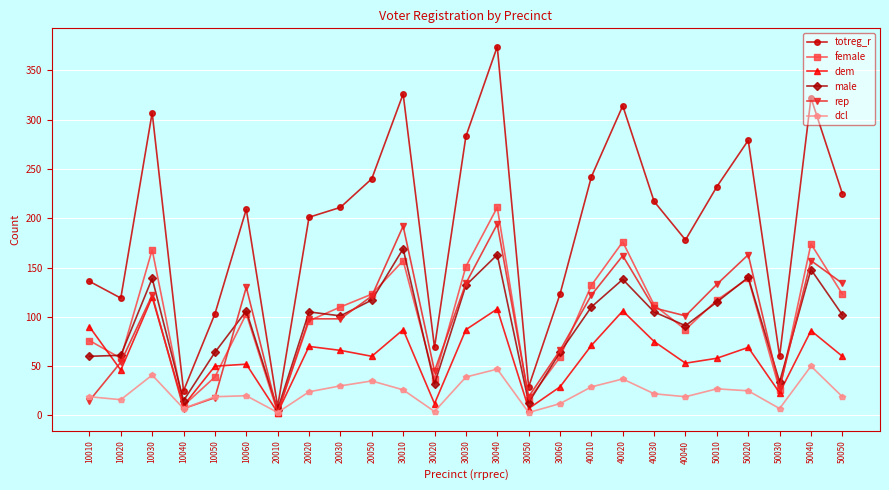

List the series in order of their peak value, lowest first.

dcl, dem, male, rep, female, totreg_r